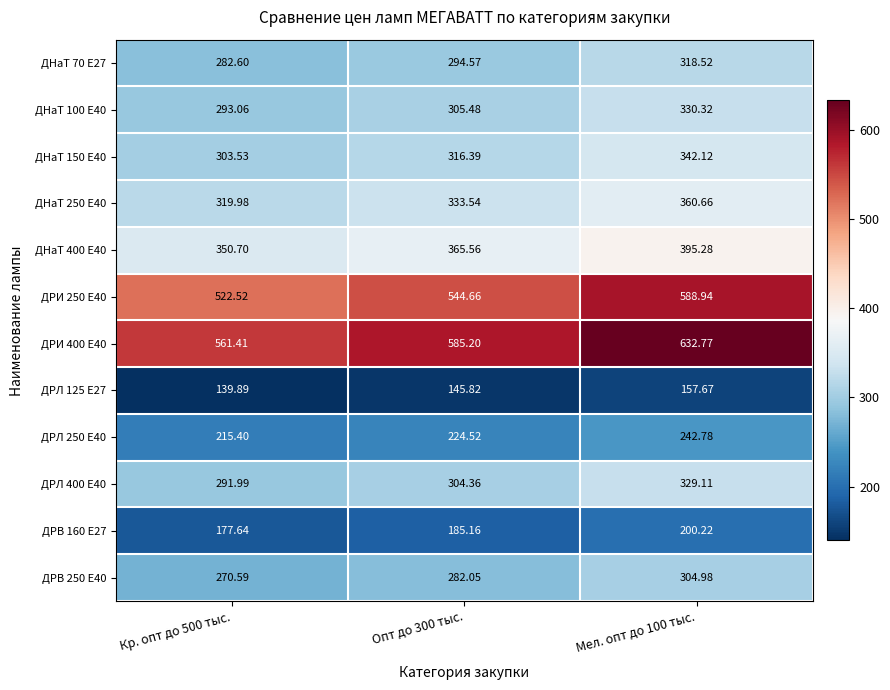

Count the number of data series in this chart.

12